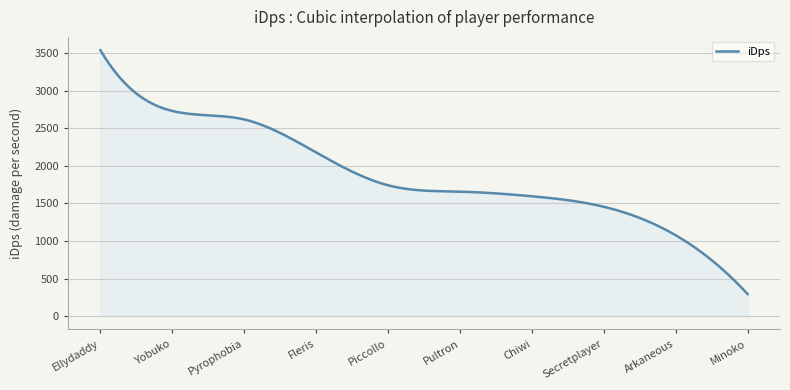

Does the chart display data point markers on the line(s)?

No